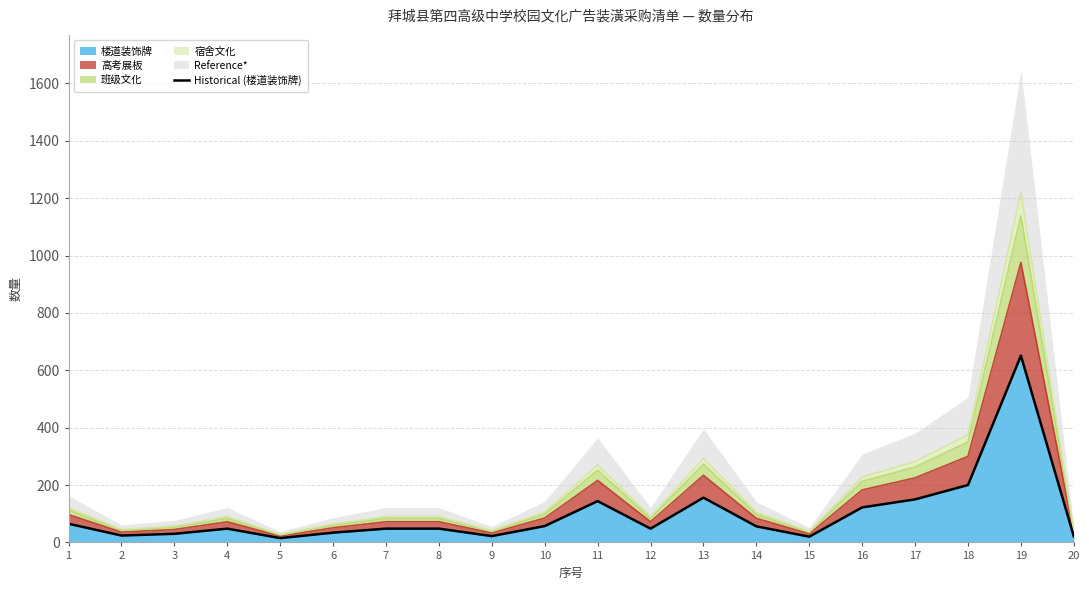

List the labels in order of value, smallest first.

5, 15, 20, 9, 2, 3, 6, 4, 7, 8, 12, 14, 10, 1, 16, 11, 17, 13, 18, 19